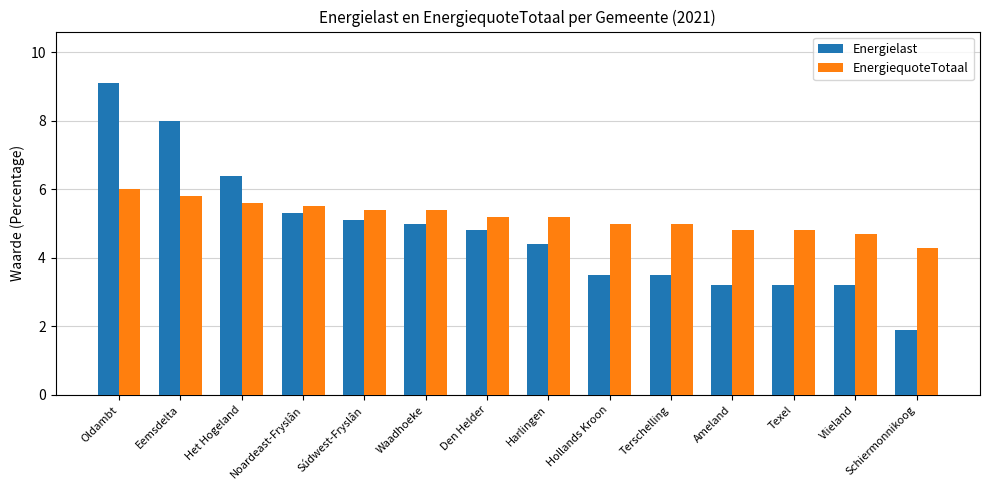

Rank the series at Texel from highest to lowest value.

EnergiequoteTotaal, Energielast